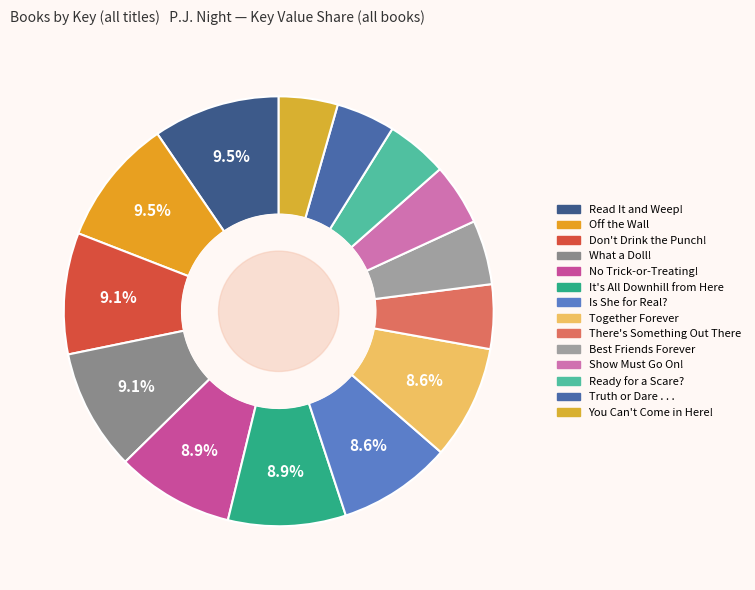

To the nearest percent, what is the difference between the Ready for a Scare? and Together Forever slice percentages?

4%